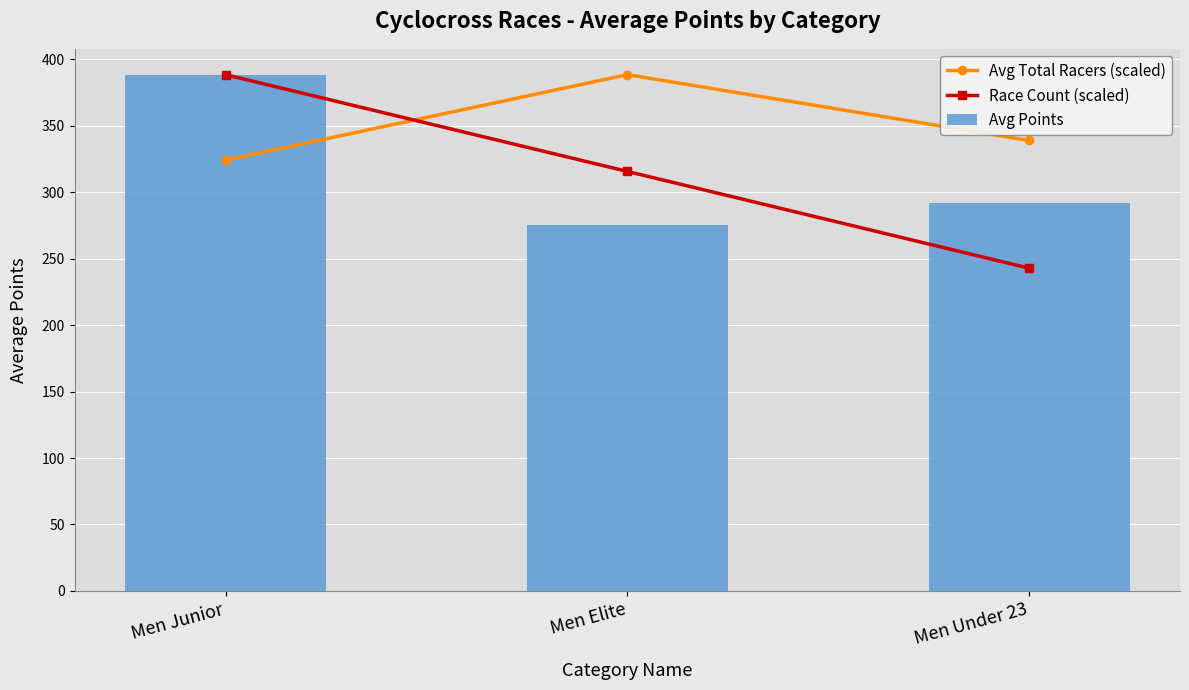

What value does the Avg Points series have at Men Junior?

388.5